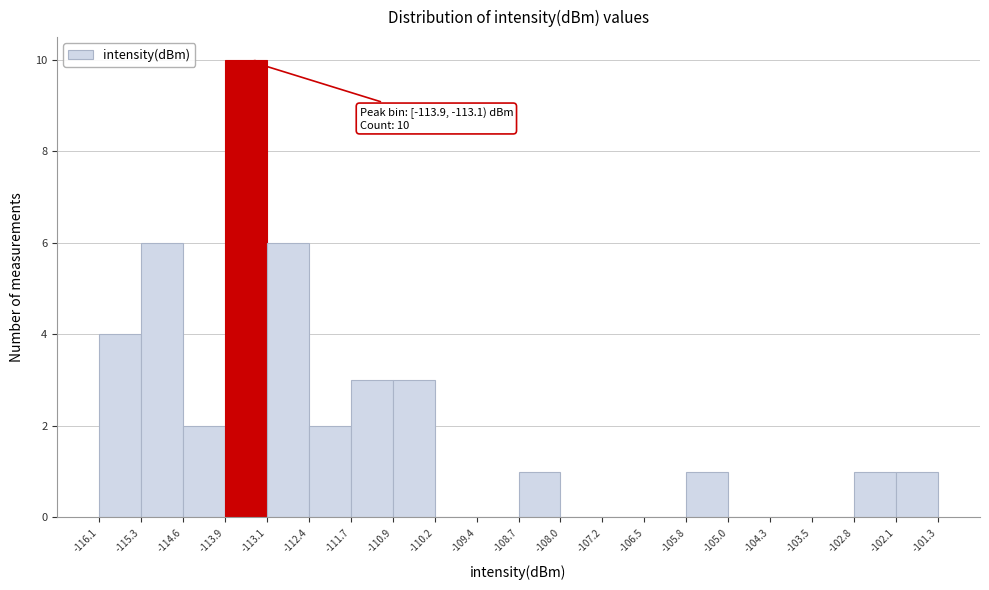

Over which range of the x-axis is the bar tallest?

-113.9 to -113.1